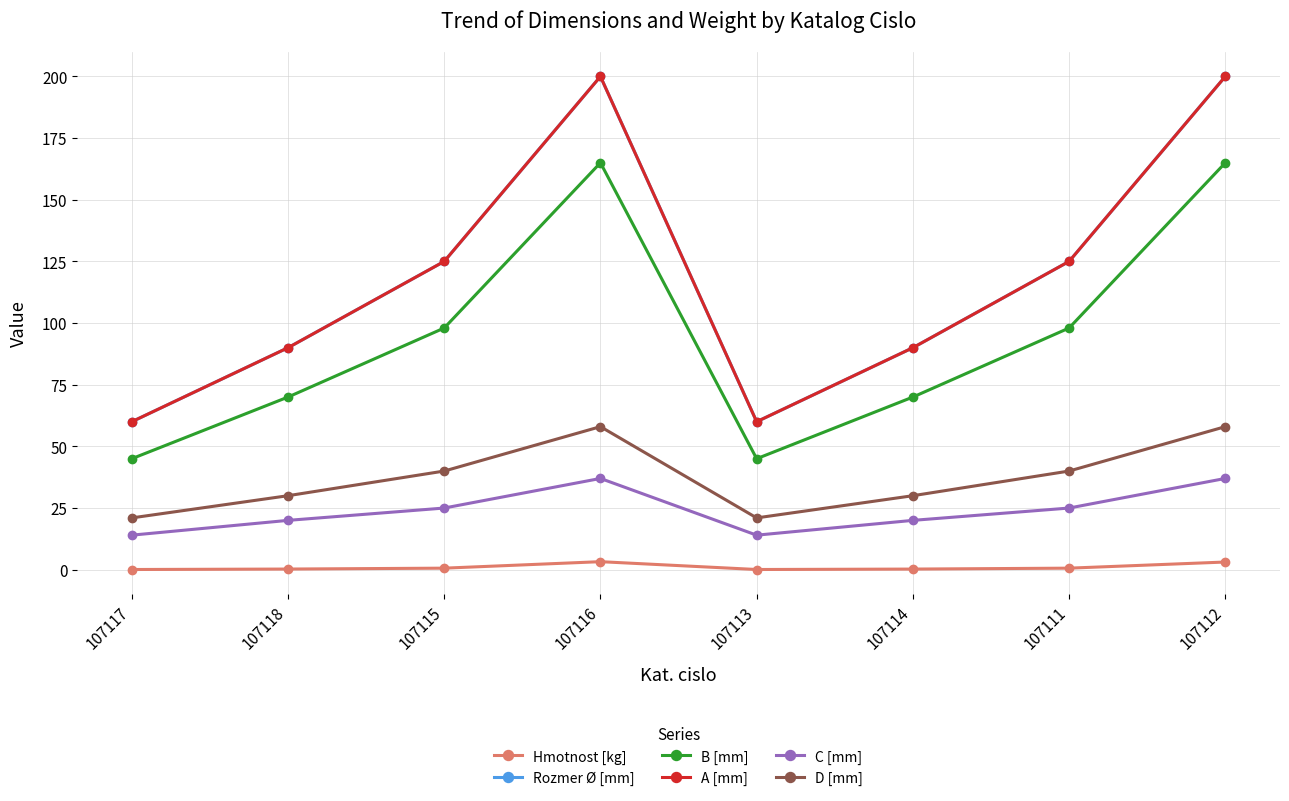

Count the Rozmer Ø [mm] values in the range 90 to 200.

6